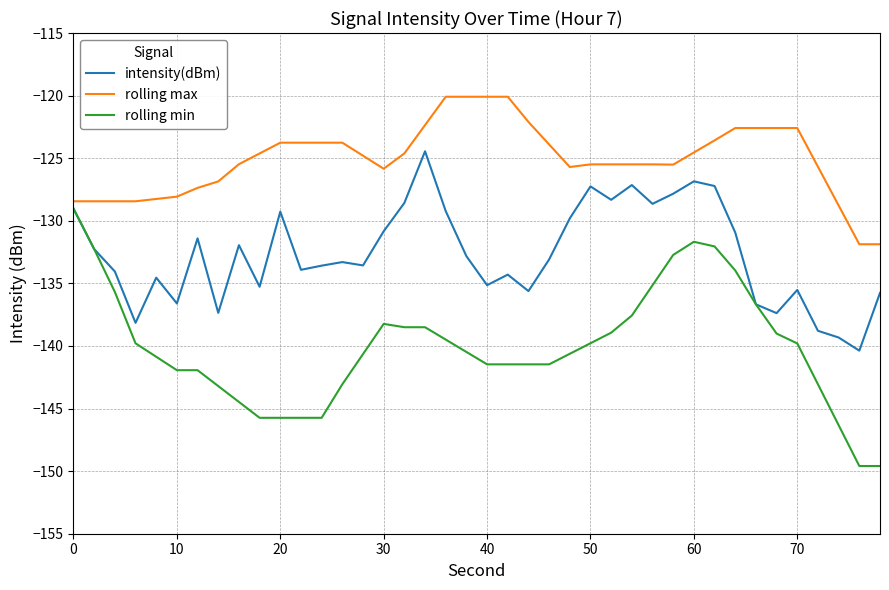

Which series has the largest total across all categories?

rolling max